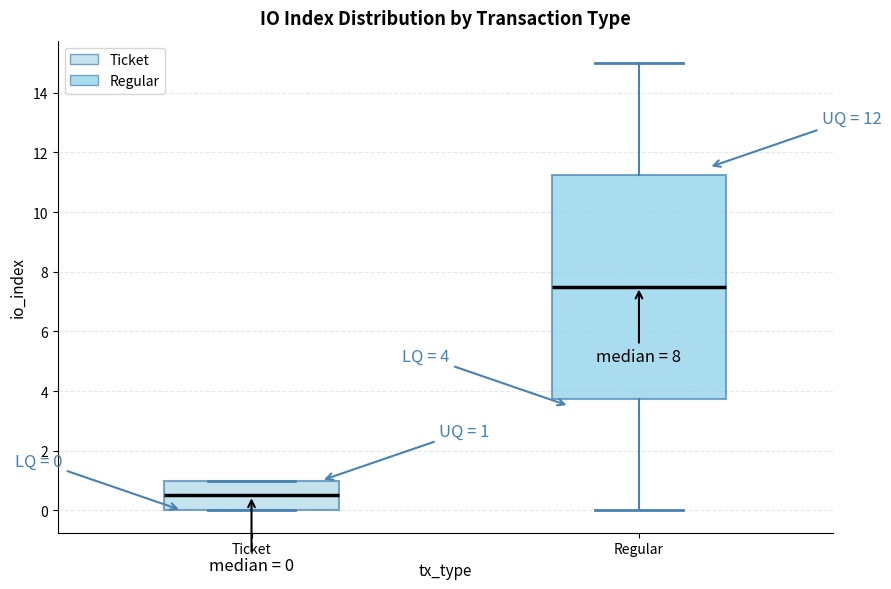

Comparing the boxes themselves (not the whiskers), which one is the tallest?

Regular